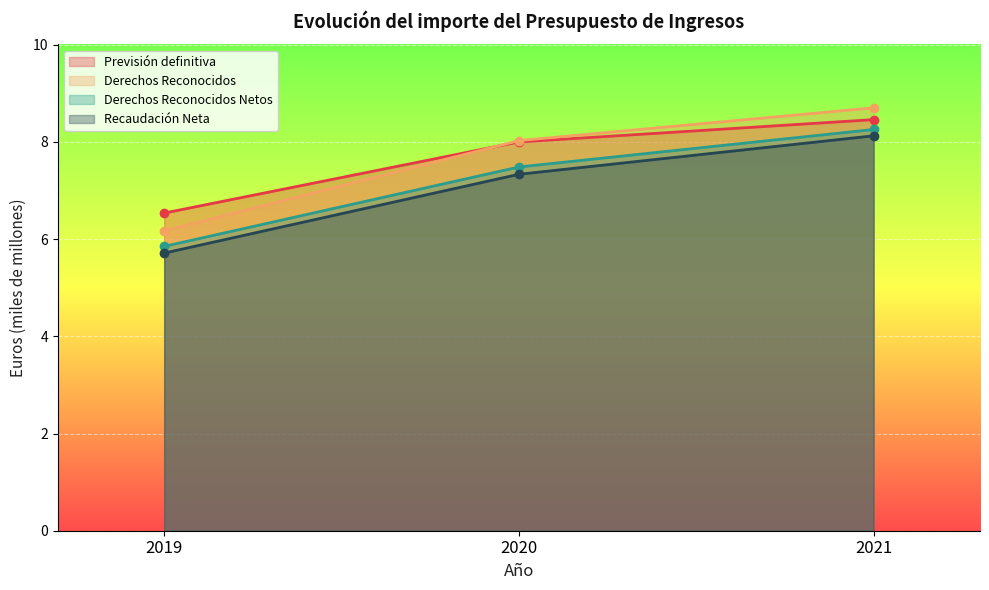

Rank the categories by Derechos Reconocidos value from highest to lowest.

2021, 2020, 2019